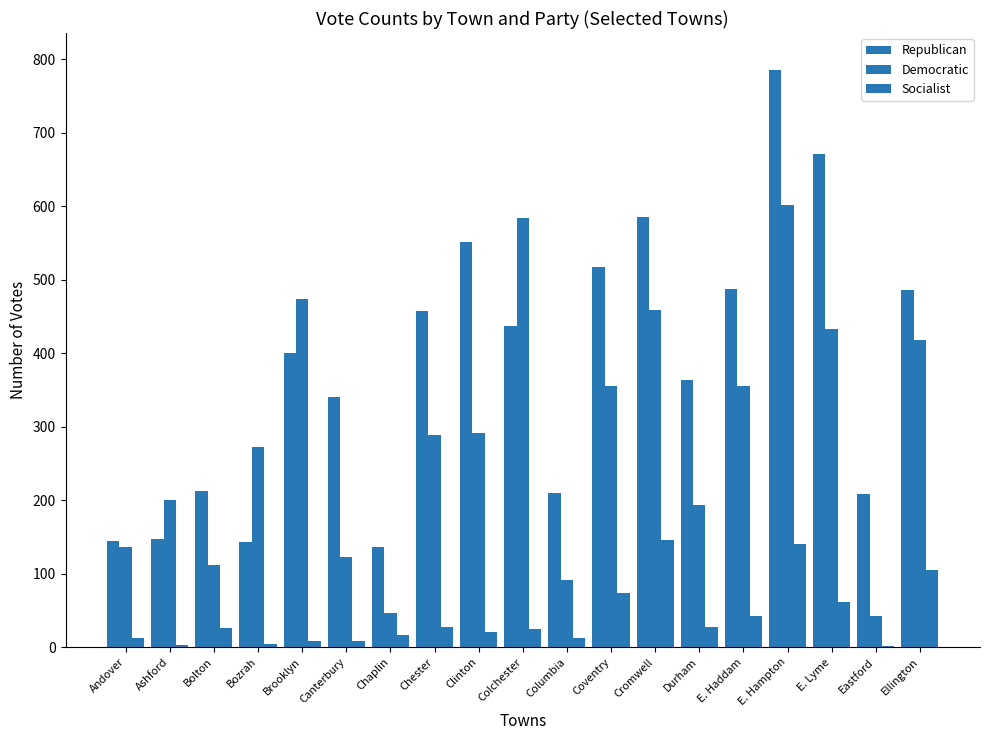

Count the number of categories in the chart.

19